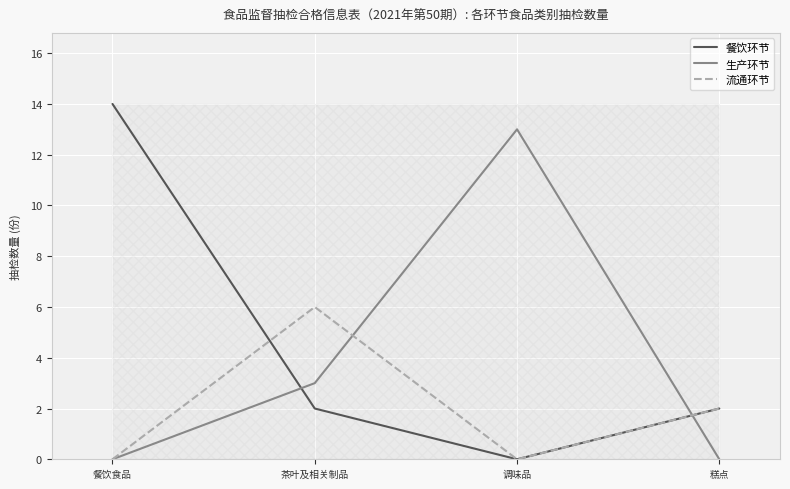

What is the maximum value for 餐饮环节?

14